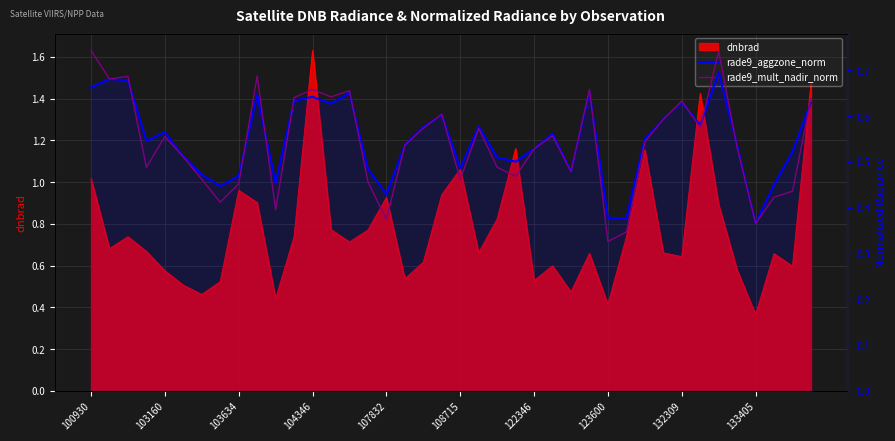

Count the number of categories in the chart.

40